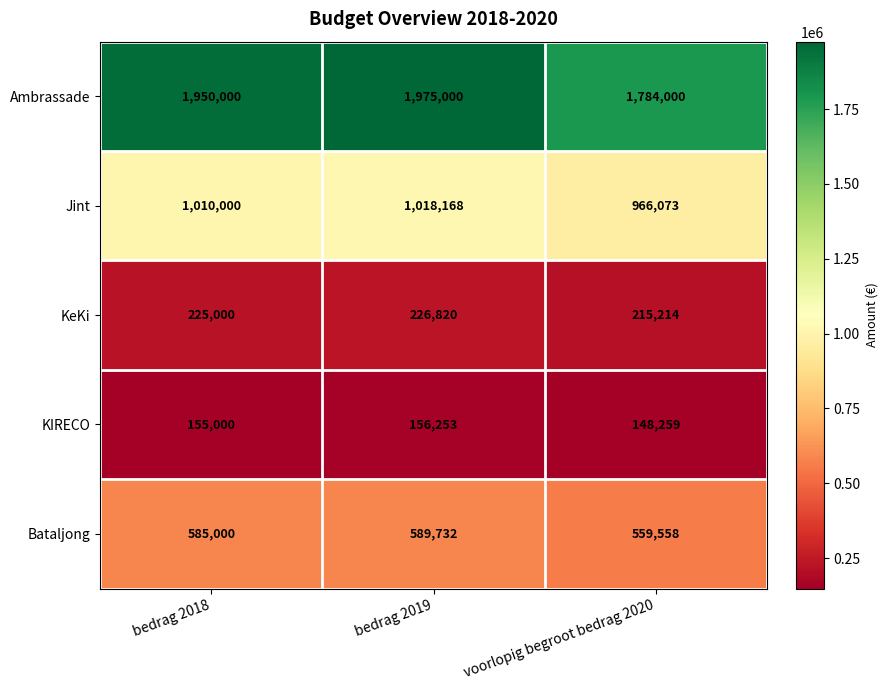

What is the smallest value displayed?

148259